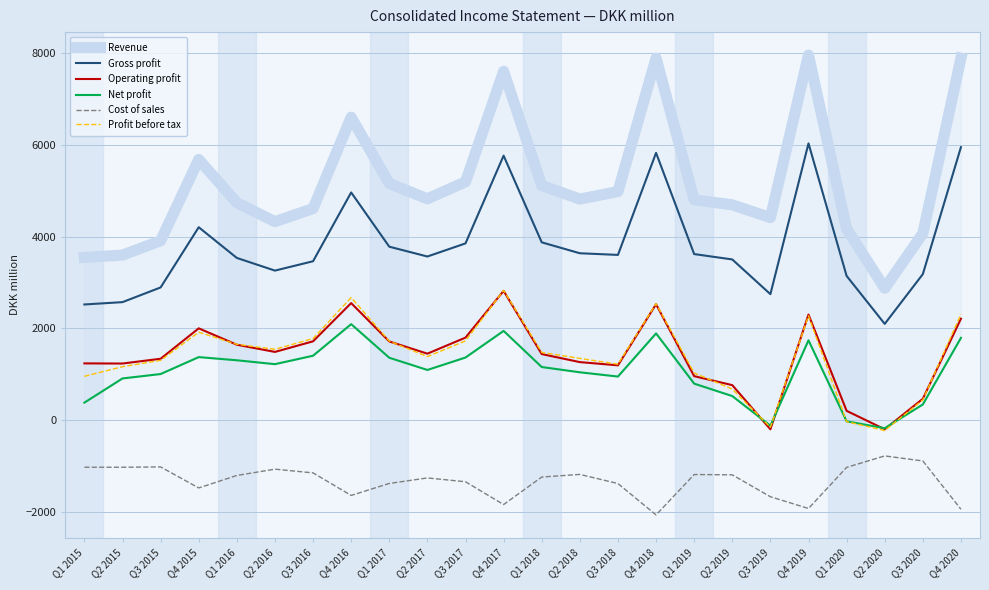

What is the sum of all Revenue values?

123481.5